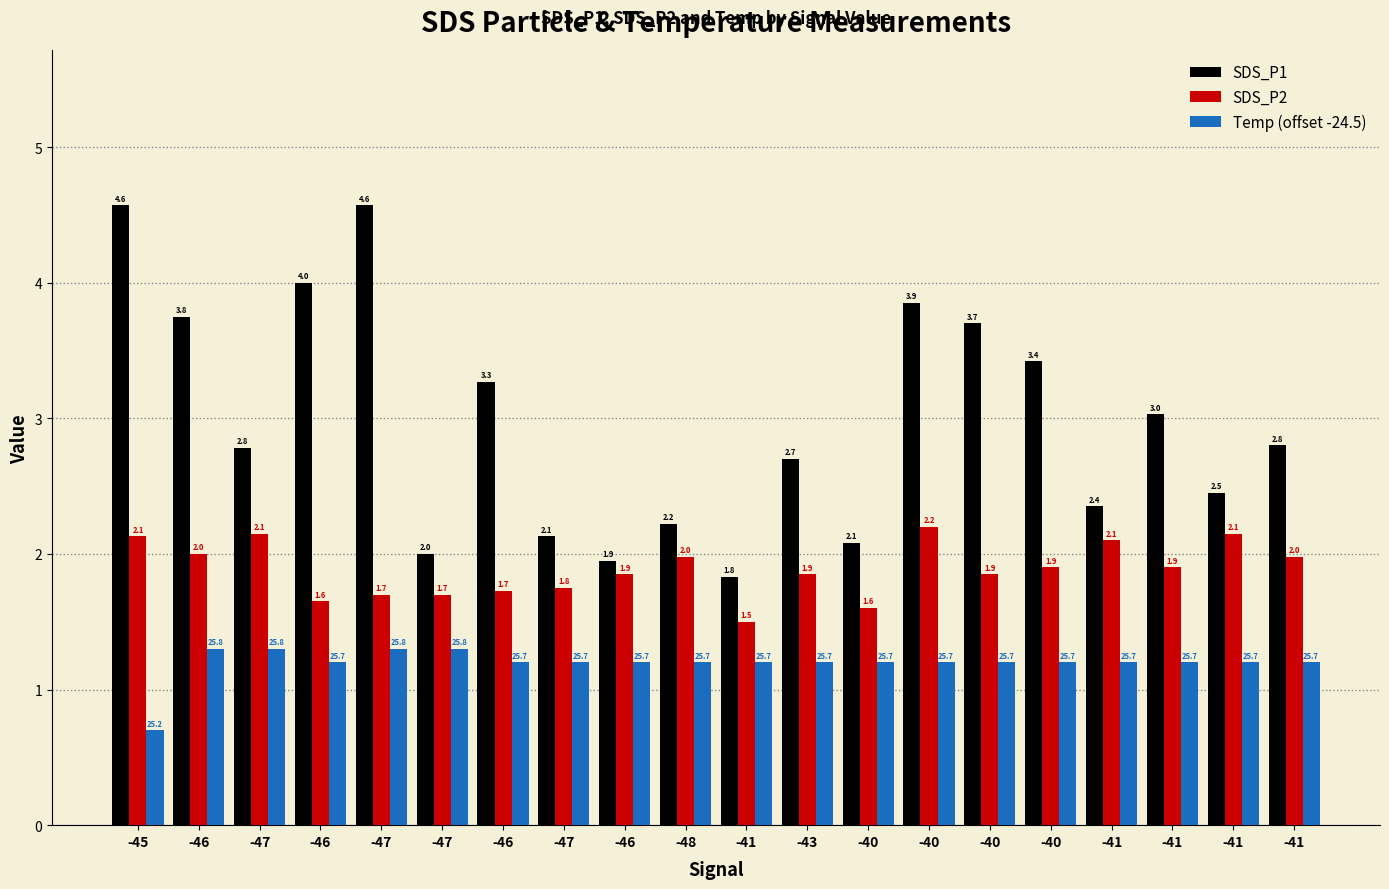

Are the bars horizontal?

No